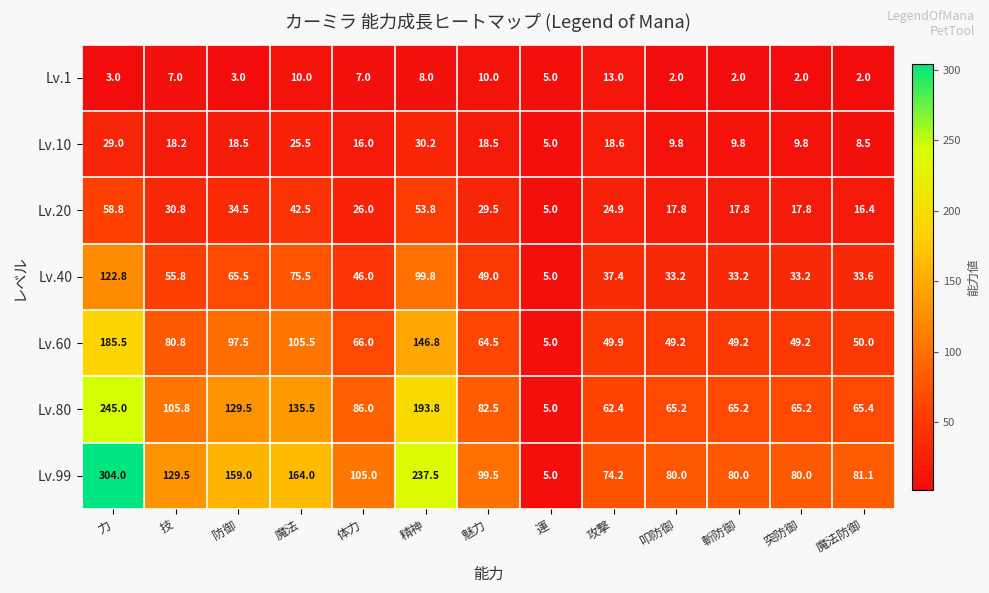

List the series in order of their peak value, highest first.

Lv.99, Lv.80, Lv.60, Lv.40, Lv.20, Lv.10, Lv.1